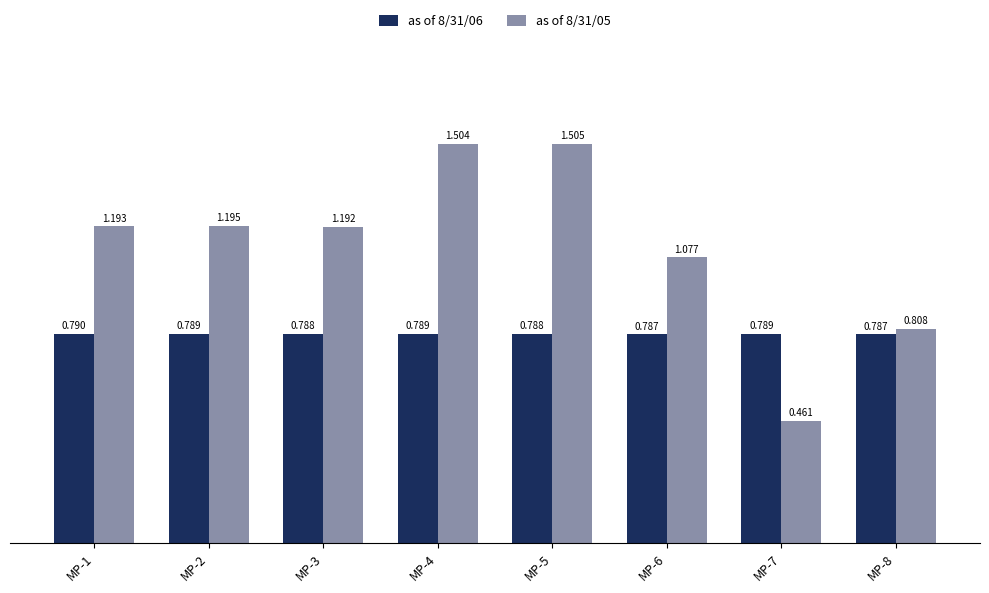

Between MP-5 and MP-6, which series saw the biggest shift?

as of 8/31/05